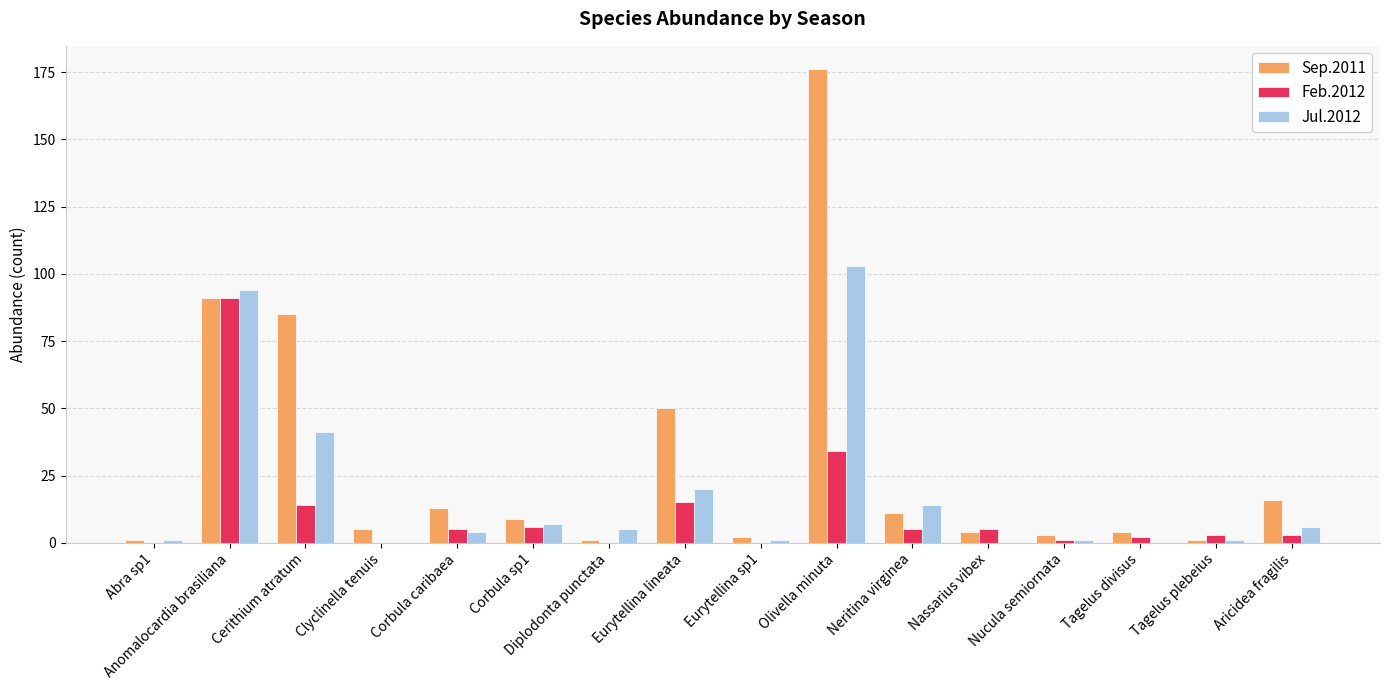

Which series has the largest range (max minus min)?

Sep.2011